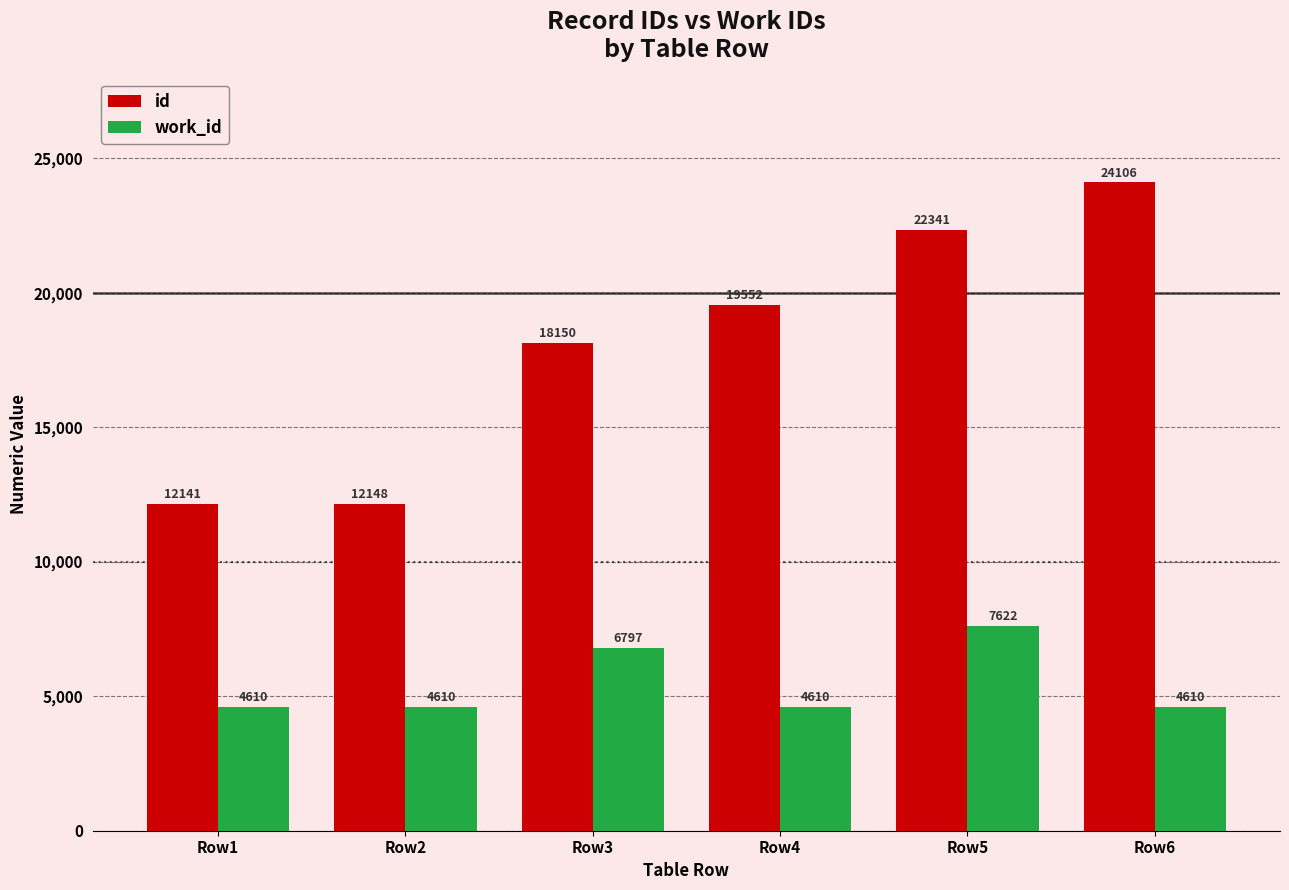

Rank the series at Row5 from lowest to highest value.

work_id, id